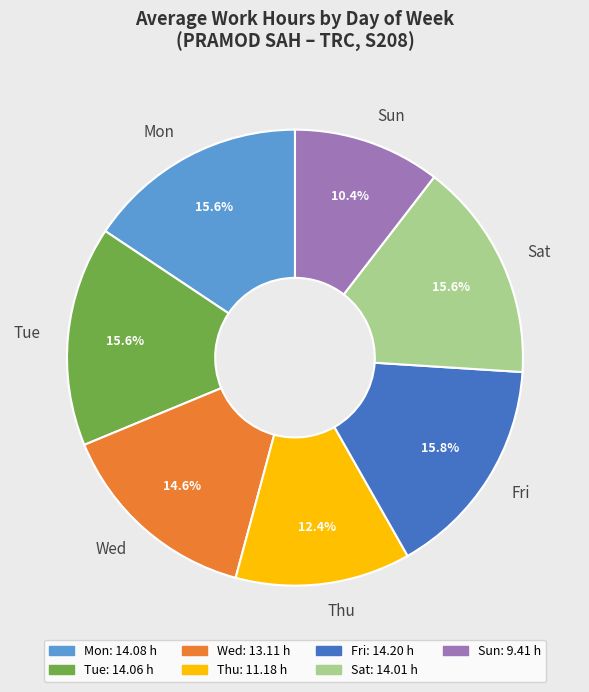

Count the number of slices in the pie.

7